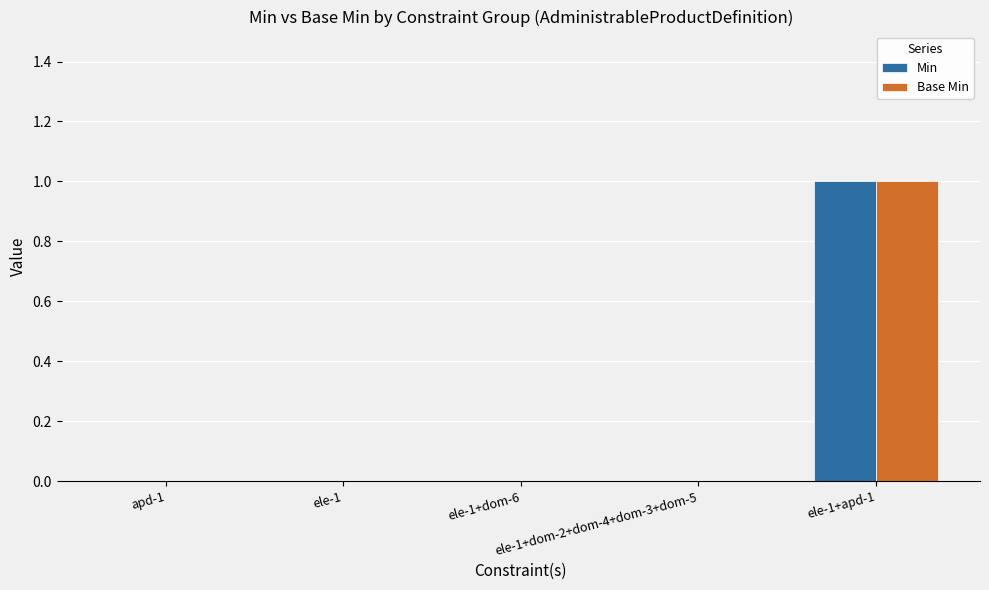

The value of Base Min at ele-1+dom-6 is 0. True or false?

True